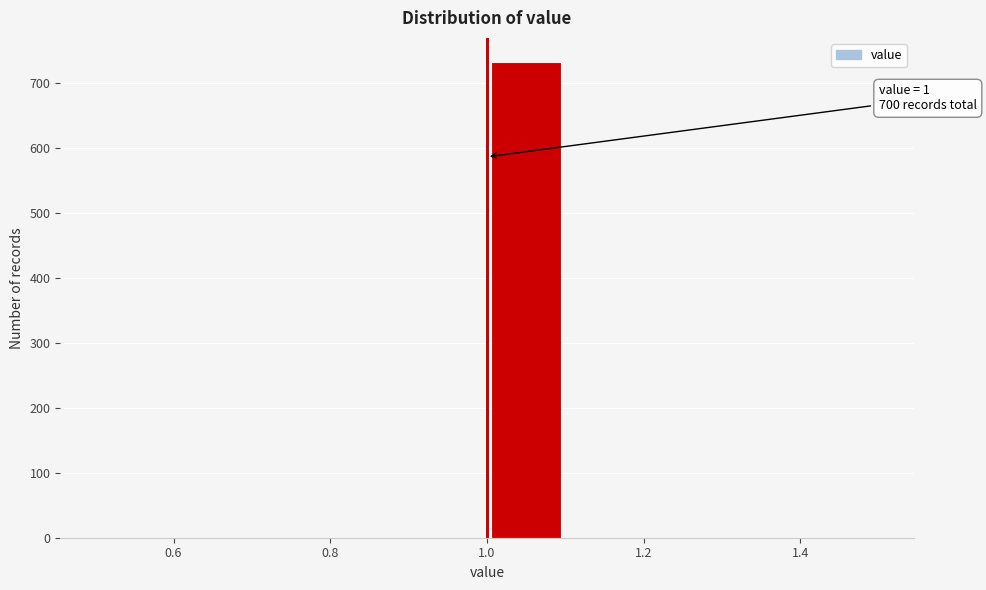

Which range on the x-axis has the tallest bar?

1.0 to 1.1